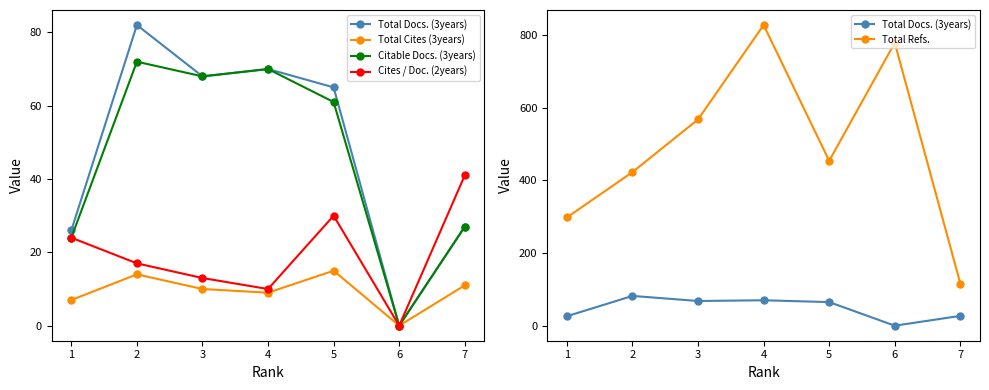

At how many categories does at least one series exceed 394?

5